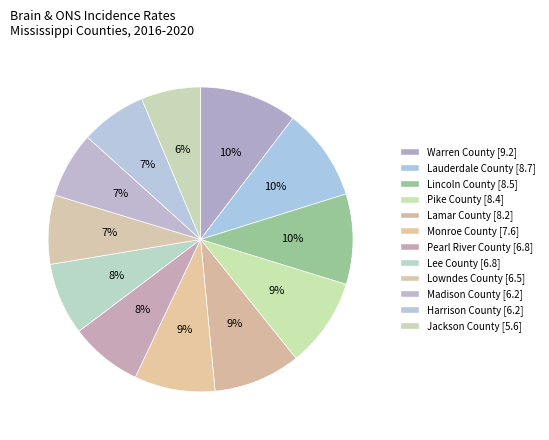

Which slice is the largest?

Warren County